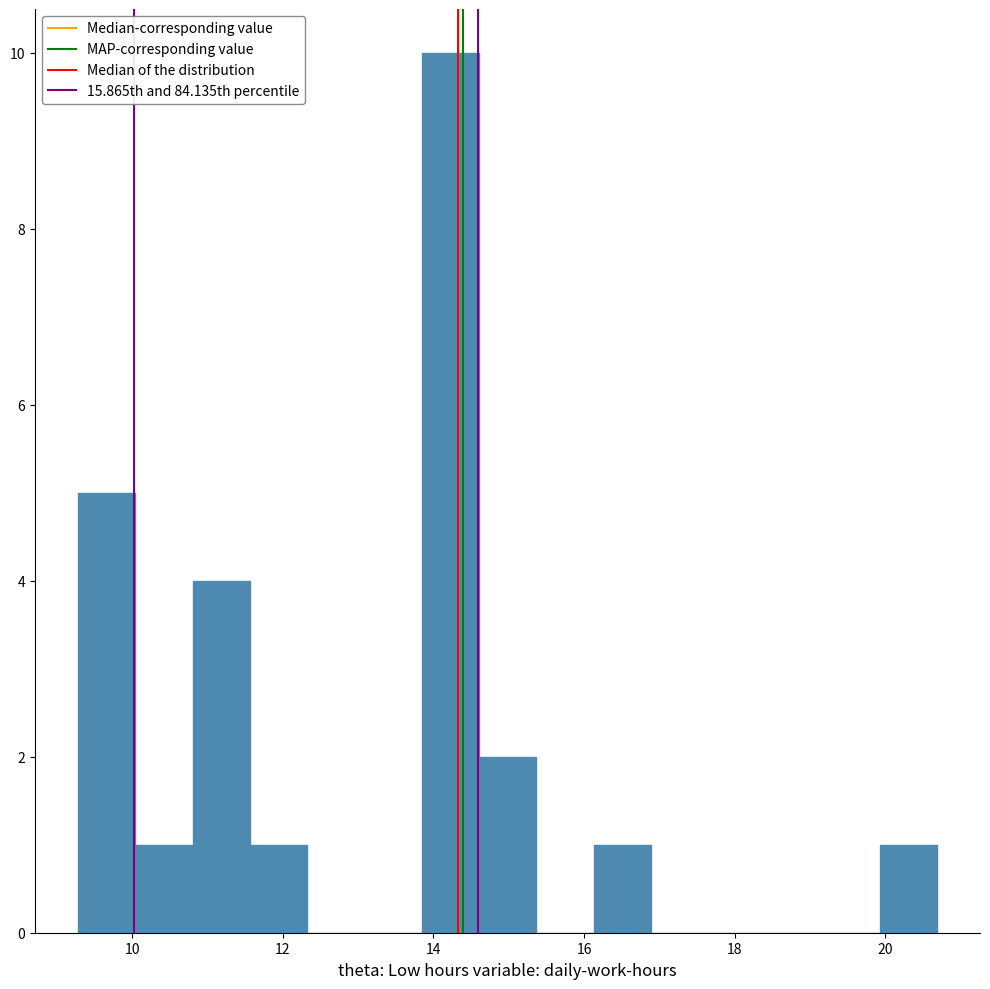

Around what value on the x-axis is the tallest bar? Give the approximate position of its centre, as read against the axis.

14.2